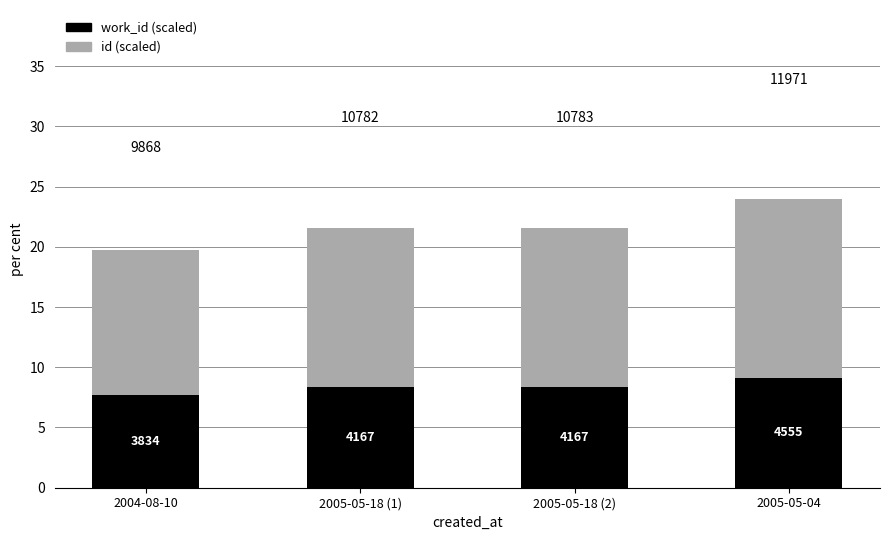

Where does the id (scaled) series first go above 13?

2005-05-18 (1)